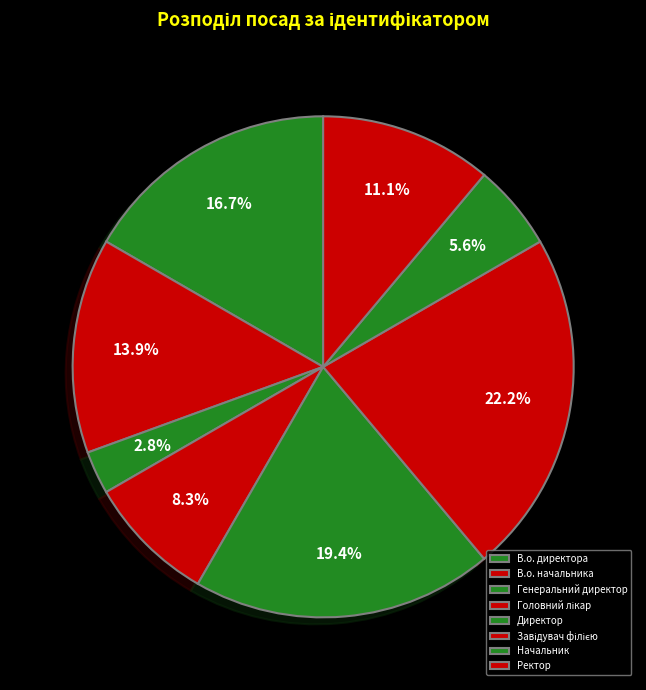

How many segments does this pie chart have?

8